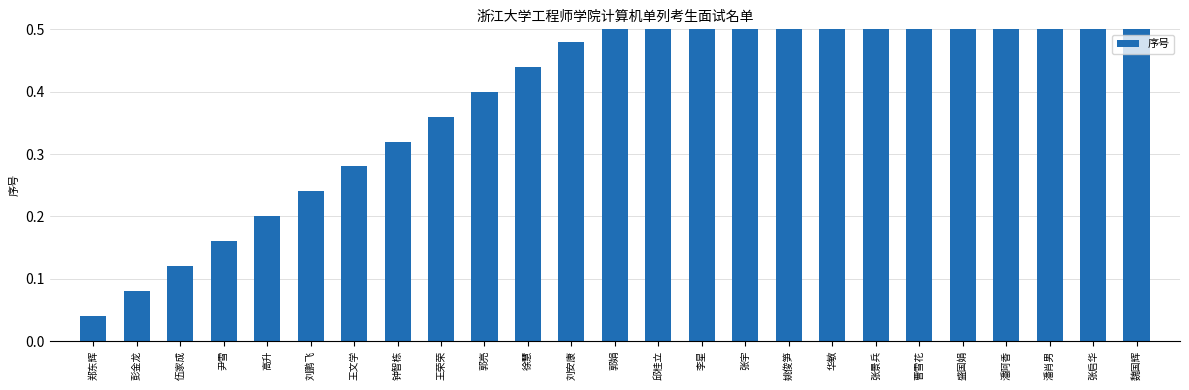

What is the label of the 12th bar from the left?

刘安康